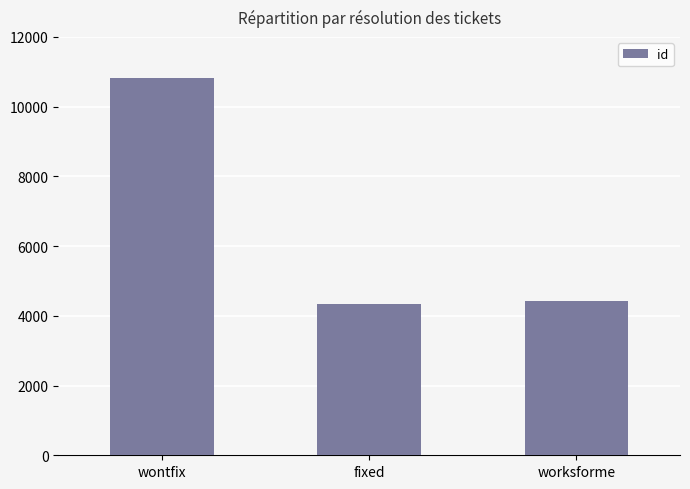

How many series are shown in this chart?

1